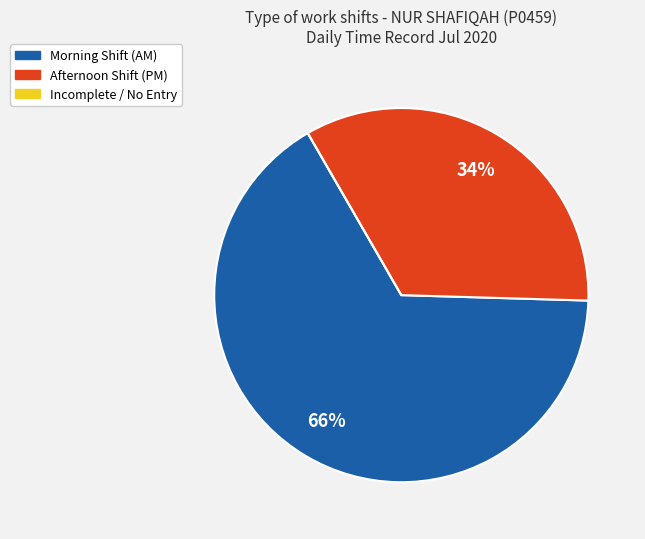

To the nearest percent, what is the average slice percentage?

33%